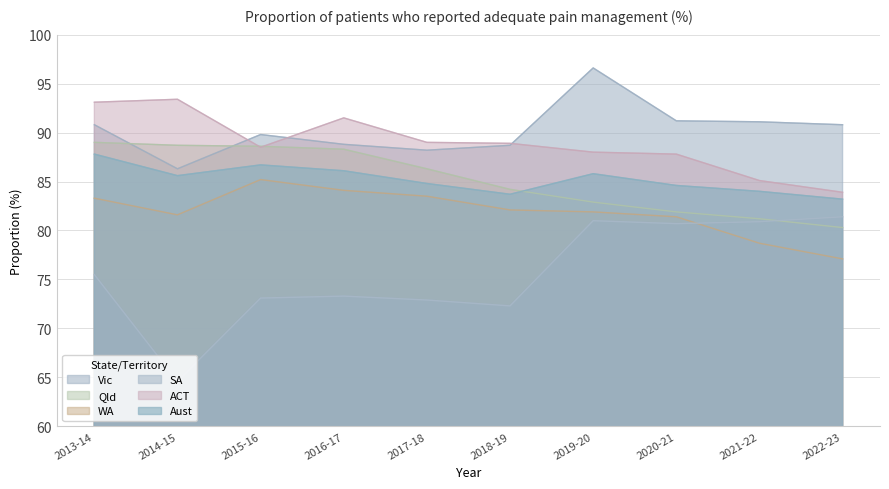

List the labels in order of Aust value, largest first.

2013-14, 2015-16, 2016-17, 2019-20, 2014-15, 2017-18, 2020-21, 2021-22, 2018-19, 2022-23